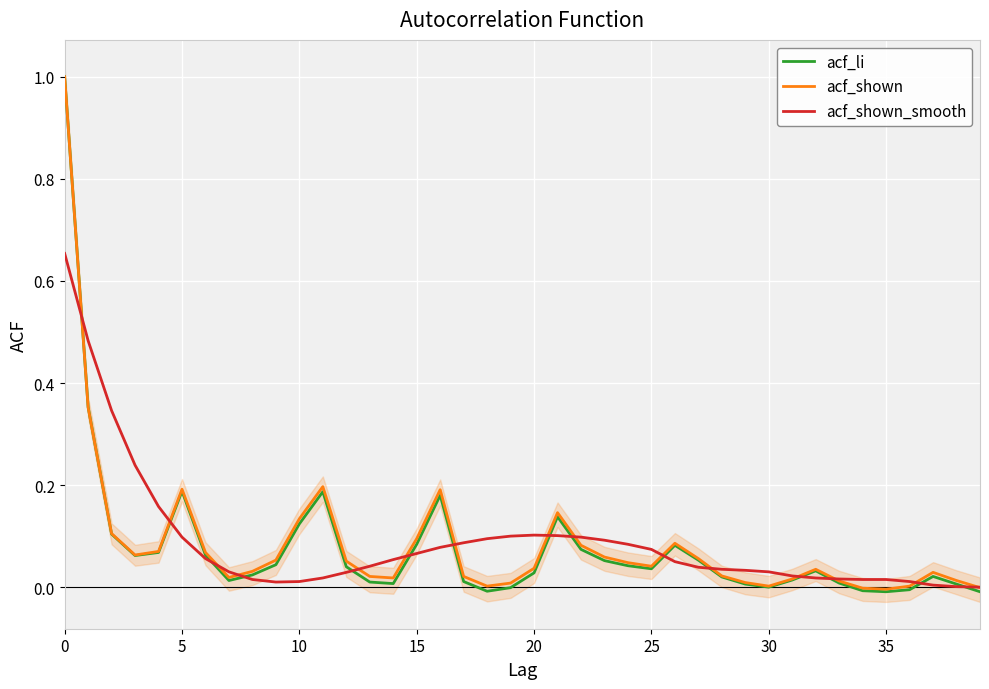

How many interior local peaks does the acf_shown series have?

7